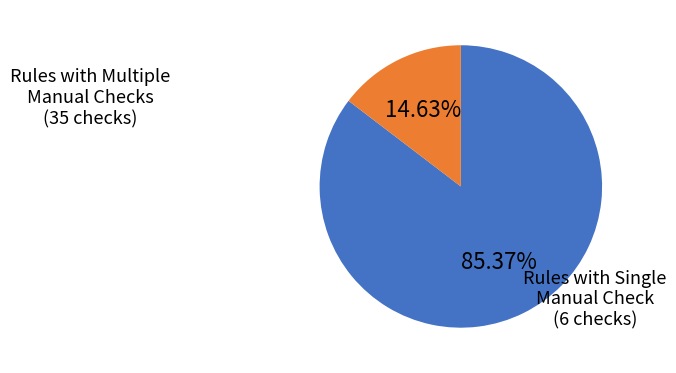

Count the number of slices in the pie.

2